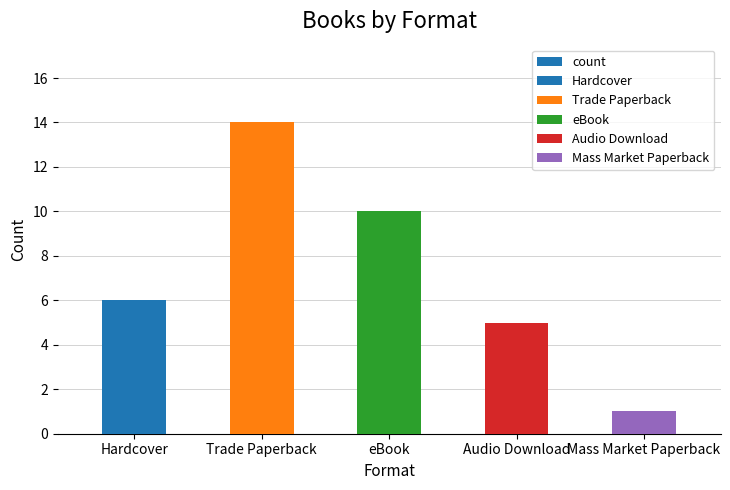

How many data points does each series have?

5